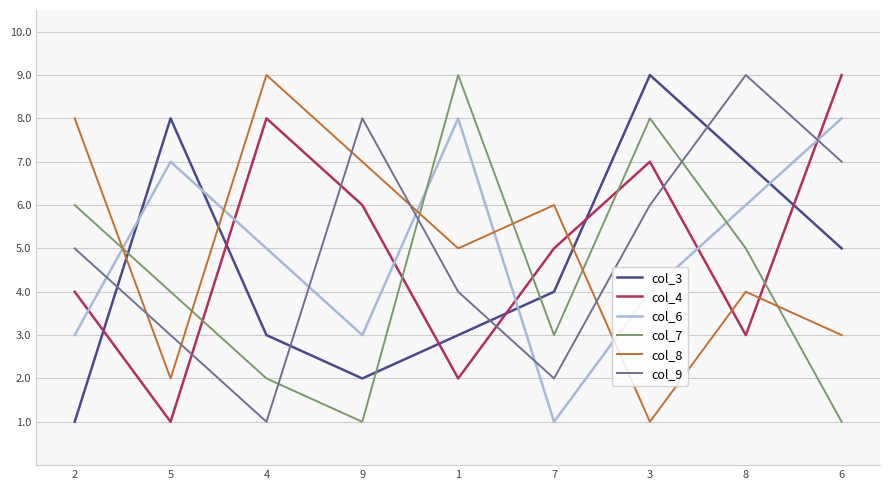

At which label is col_4 closest to 5?

7